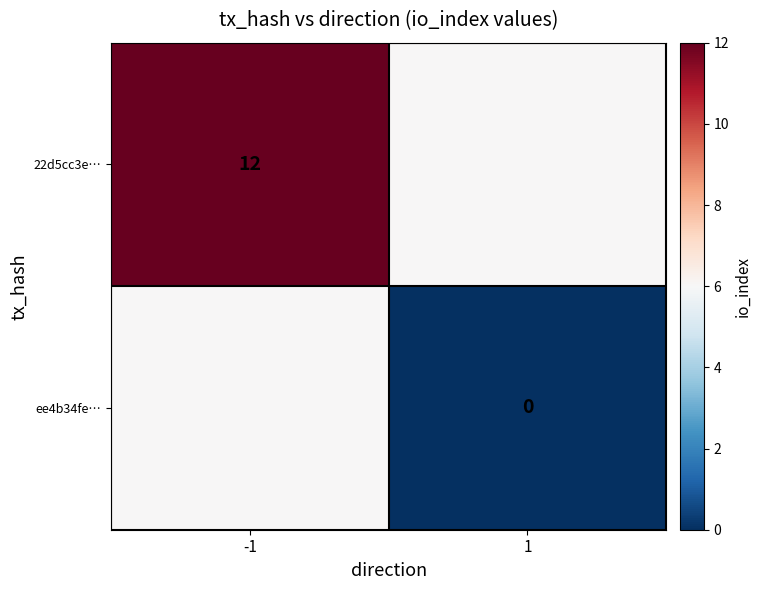

True or false: 22d5cc3e… has a value of 3 at -1.

False